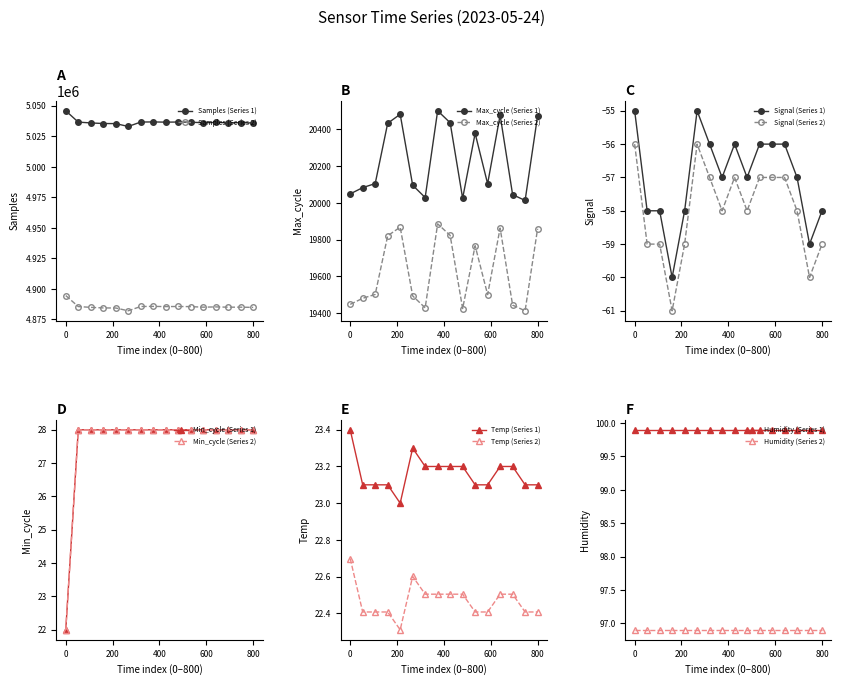

True or false: Samples (Series 2) and Samples (Series 1) intersect in this chart.

False